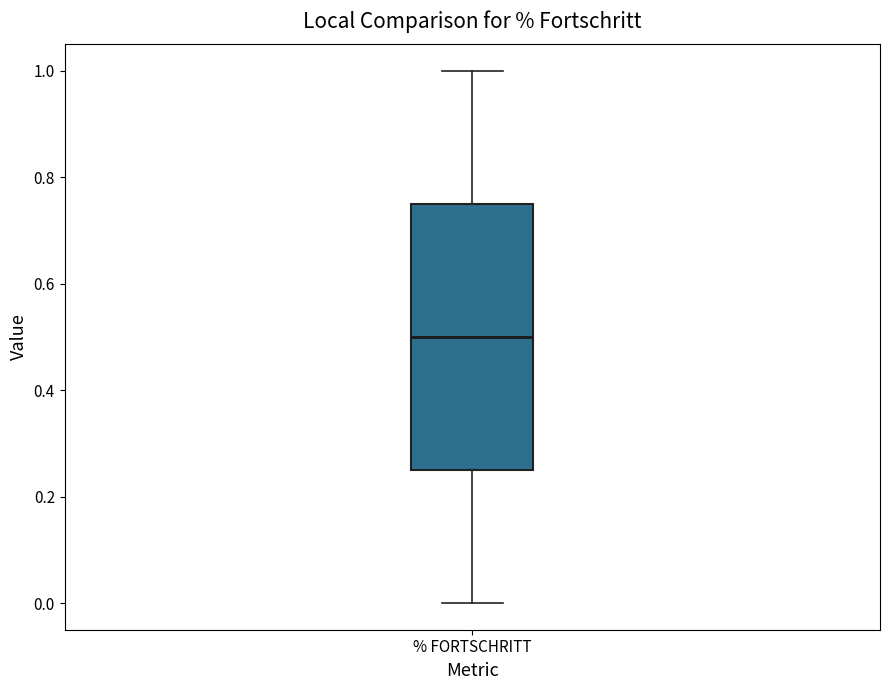

Transcribe this box plot: give where the median line is, the range the box spans, and where the two whiskers end, as read against the y-axis. The values are not printed on the chart, so give them approximately, as read against the axis.

median 0.50, box 0.26 to 0.76, whiskers 0.00 to 1.00